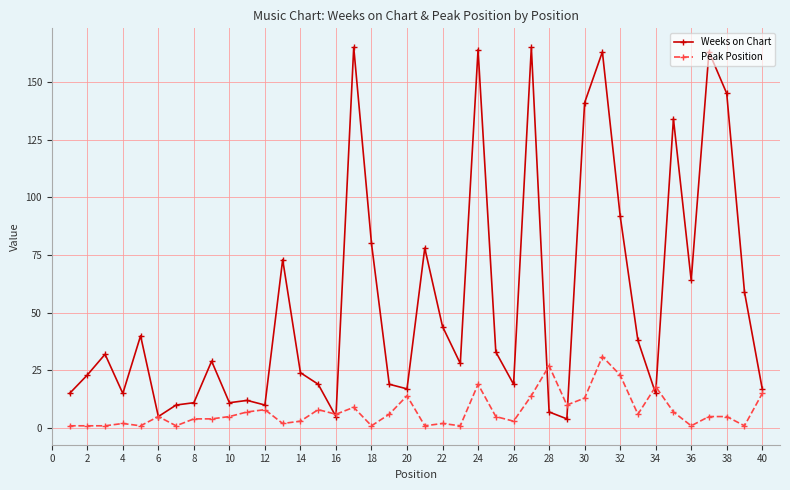

What is the difference between the maximum and second lowest values in the Weeks on Chart series?

160